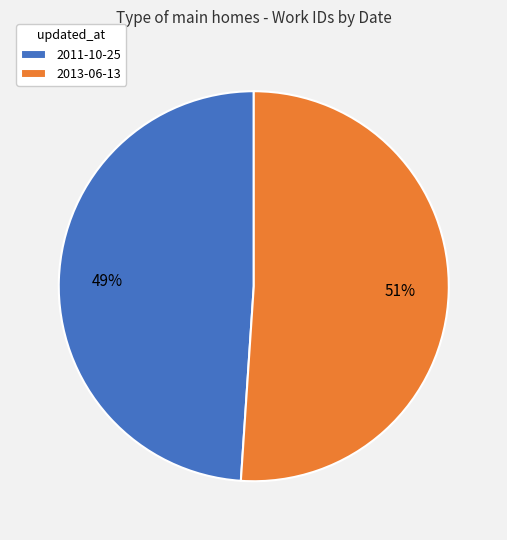

To the nearest percent, what portion does 2013-06-13 represent?

51%